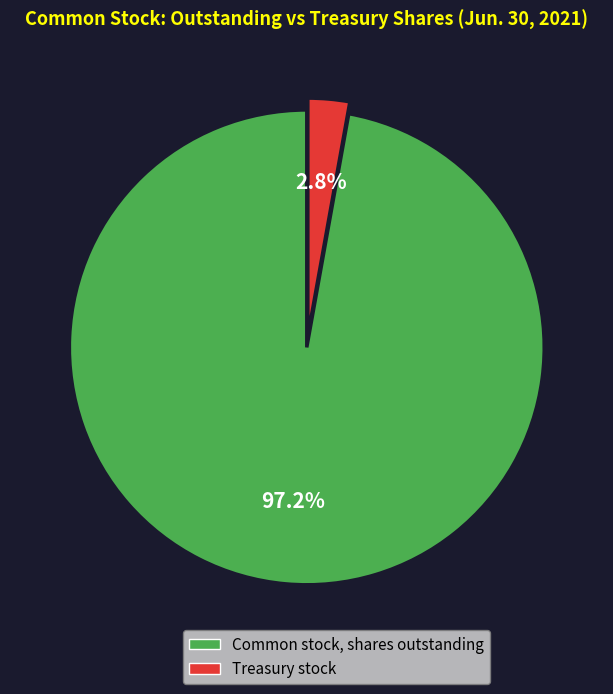

To the nearest percent, what portion does Common stock, shares outstanding represent?

97%